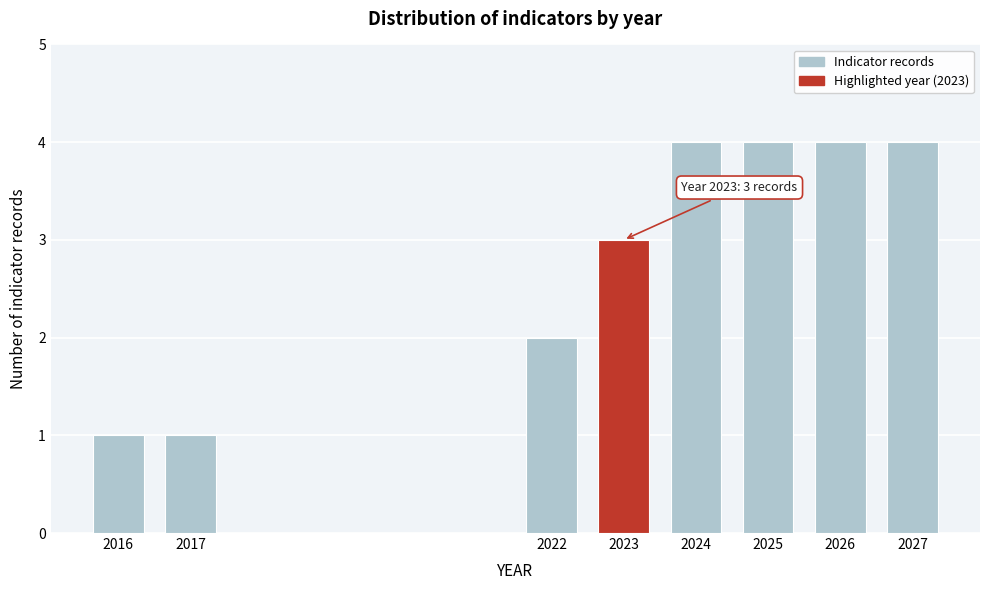

Reading left to right, list all the values displayed in this chart.

2016=1	2017=1	2022=2	2023=3	2024=4	2025=4	2026=4	2027=4